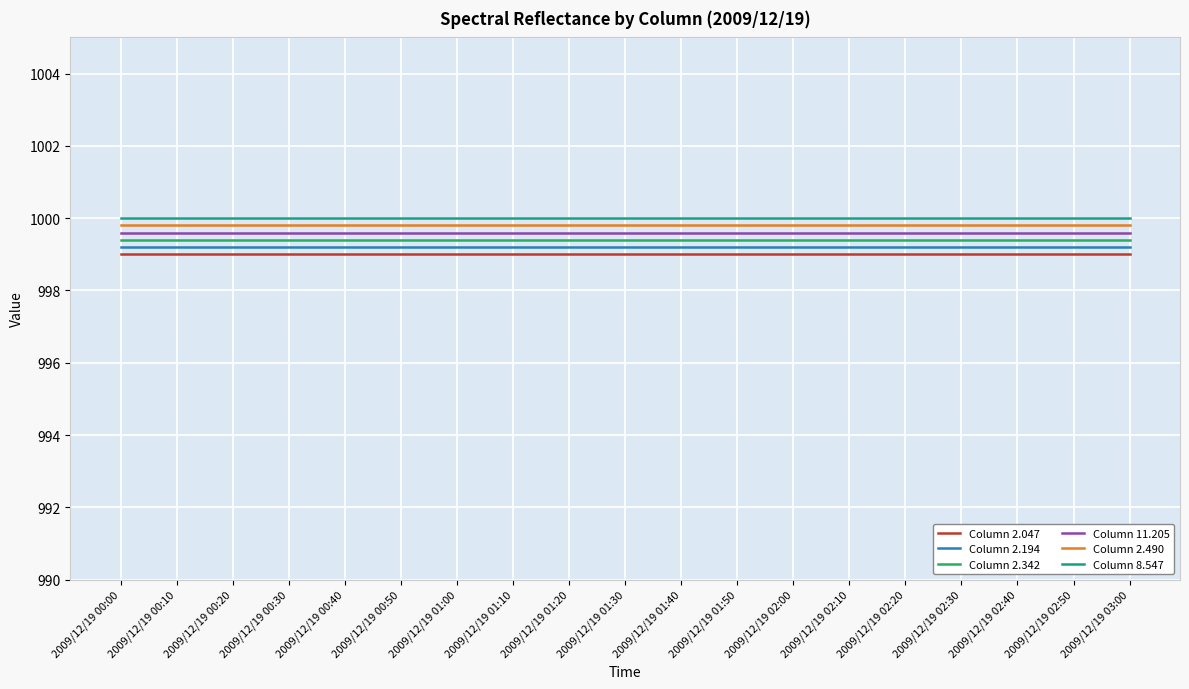

The Column 2.047 series shows 1399.7 at 2009/12/19 02:30. True or false?

False